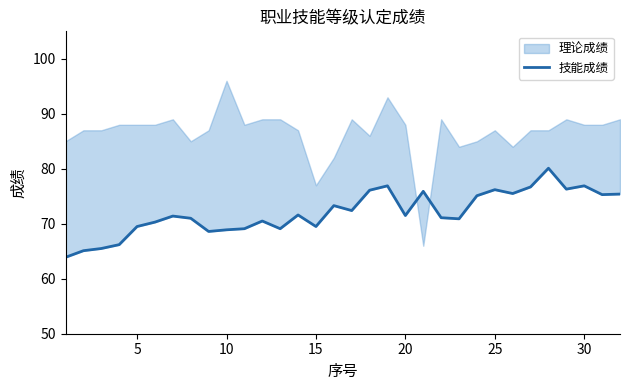

Does the chart have visible grid lines?

No